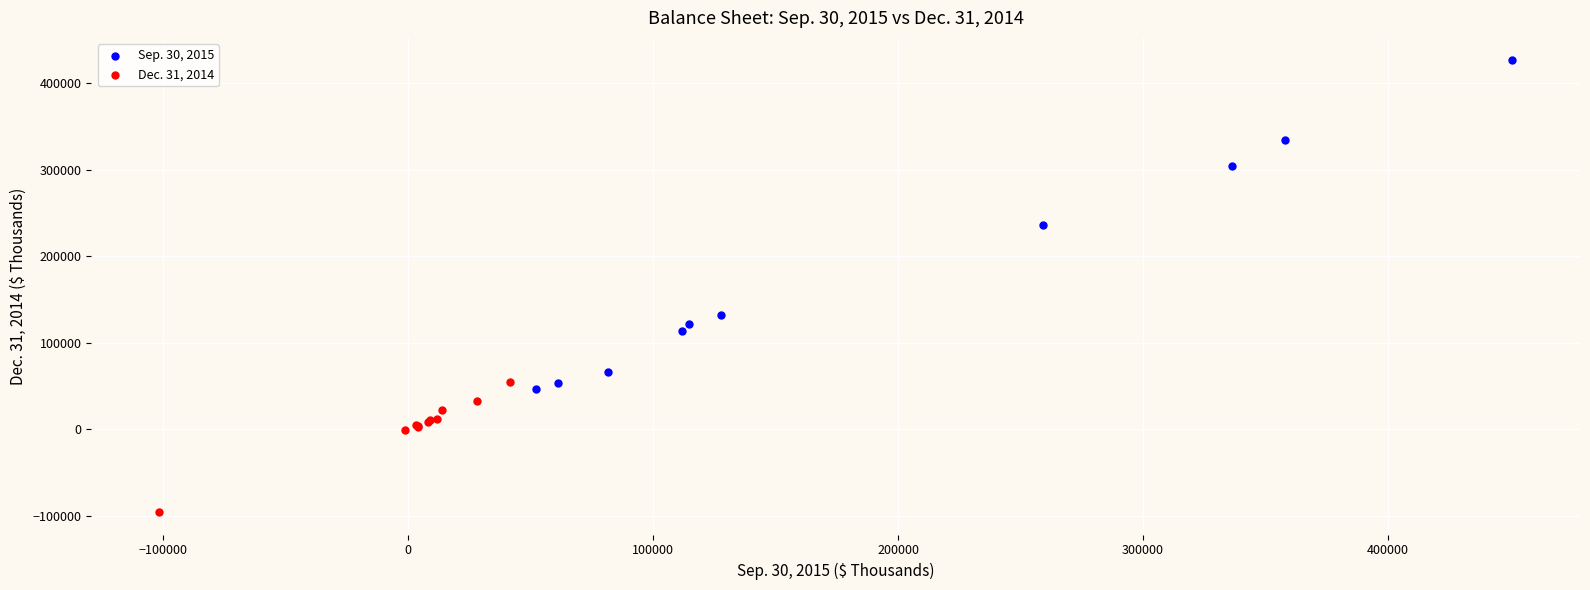

Which series contains the highest Y value?

Sep. 30, 2015